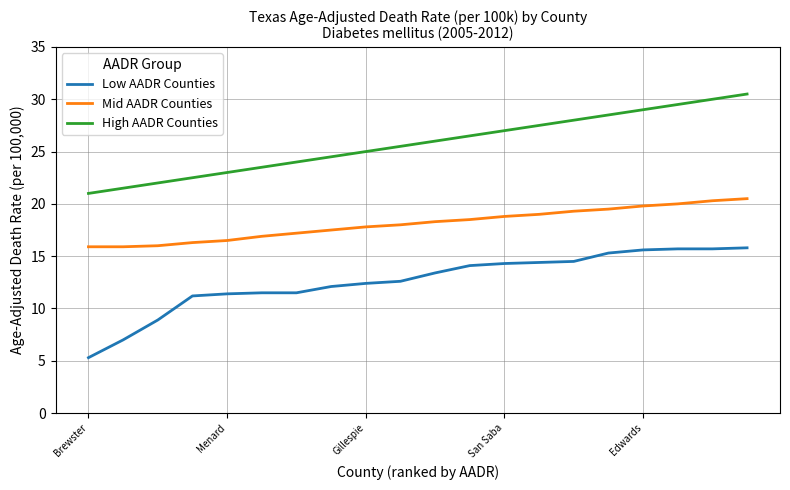

Count the number of data series in this chart.

3